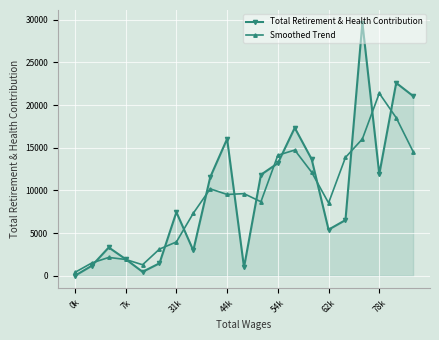

Rank the series by their maximum value, from highest to lowest.

Total Retirement & Health Contribution, Smoothed Trend